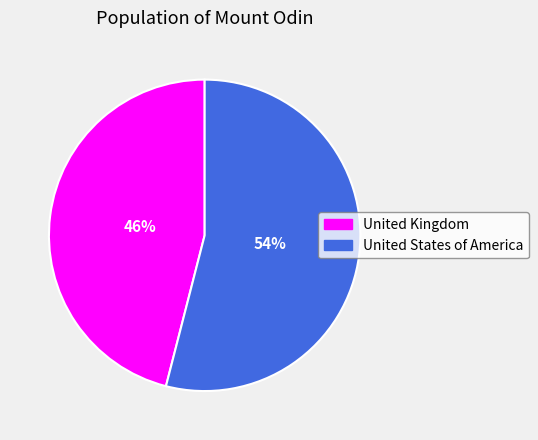

Count the number of slices in the pie.

2